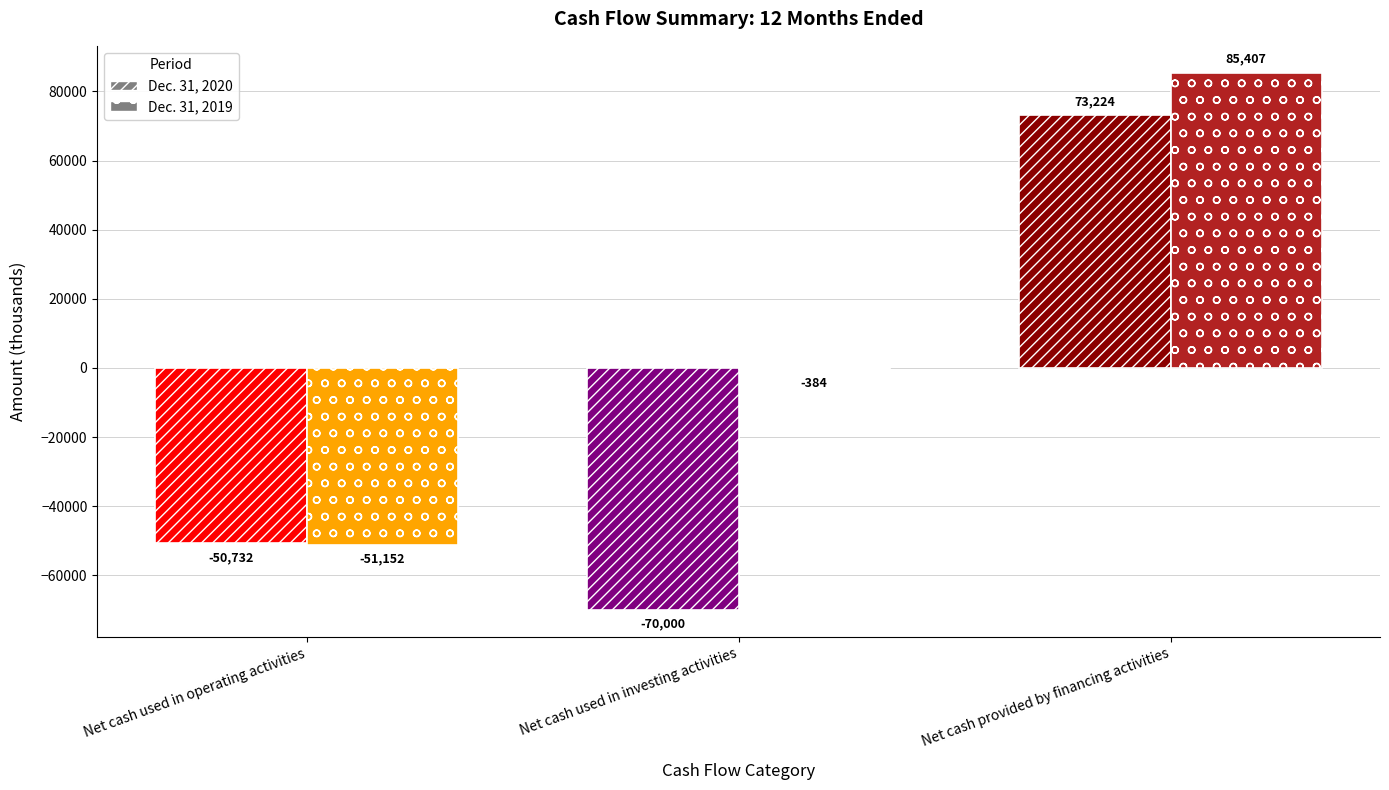

Where is Dec. 31, 2019 nearest to the value 17127?

Net cash used in investing activities